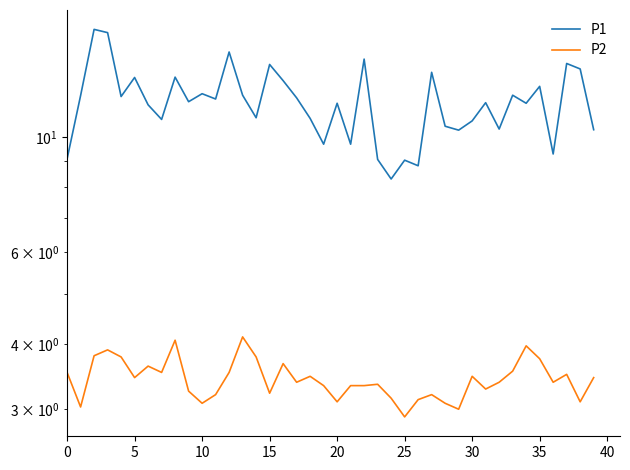

True or false: P1 and P2 intersect in this chart.

False